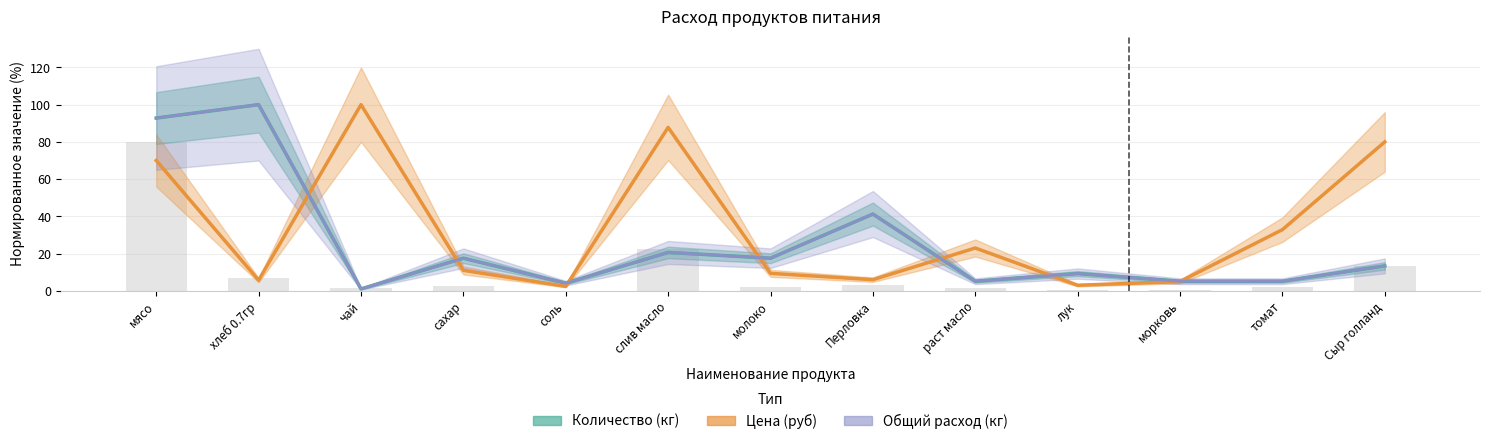

The value of Количество (кг) at лук is 2.8. True or false?

False